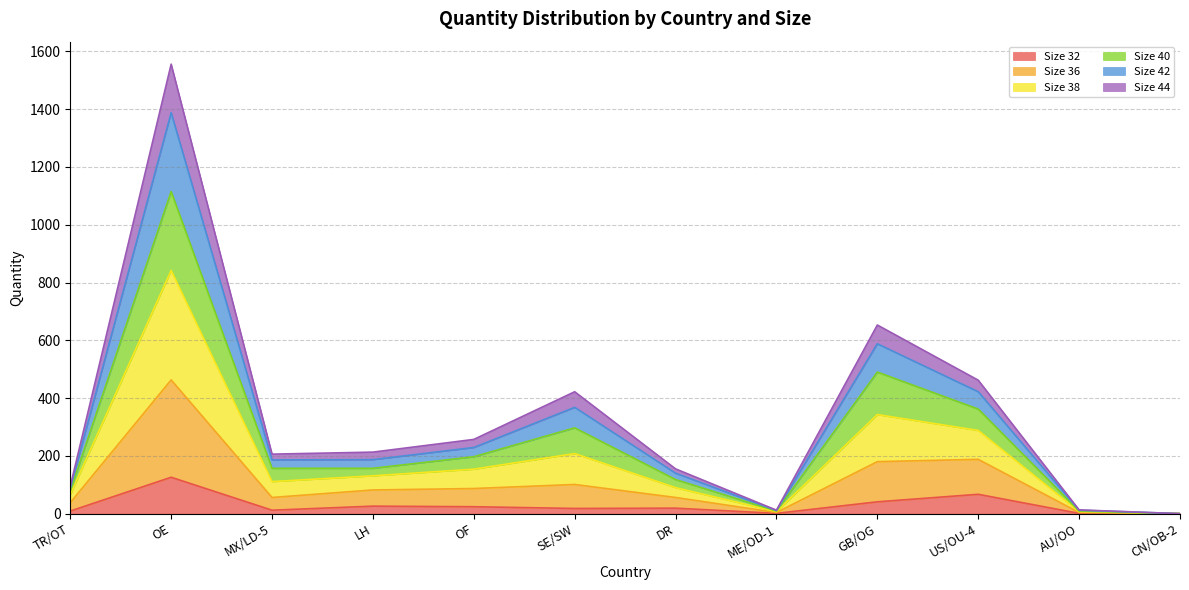

Which series has the largest total across all categories?

Size 38